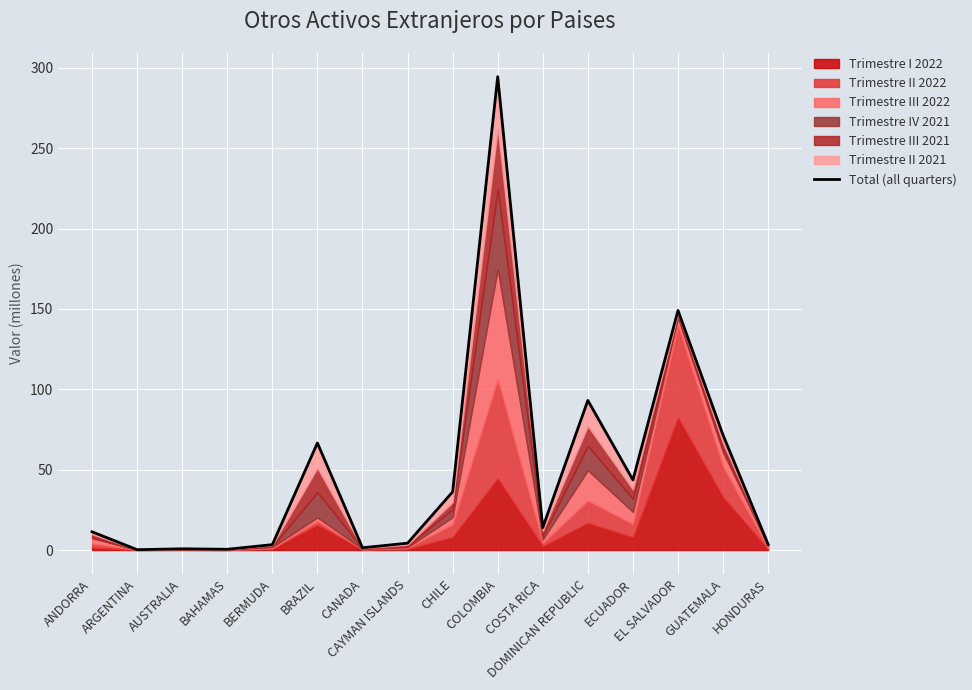

What is the average value?

49.6